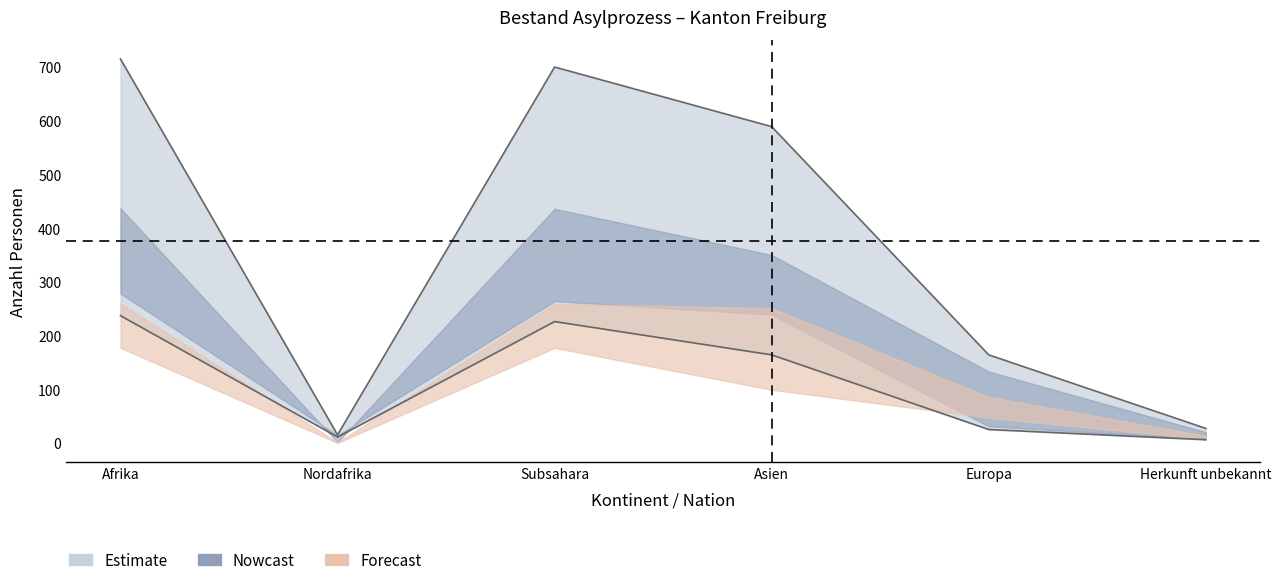

How many lines are shown in the chart?

6